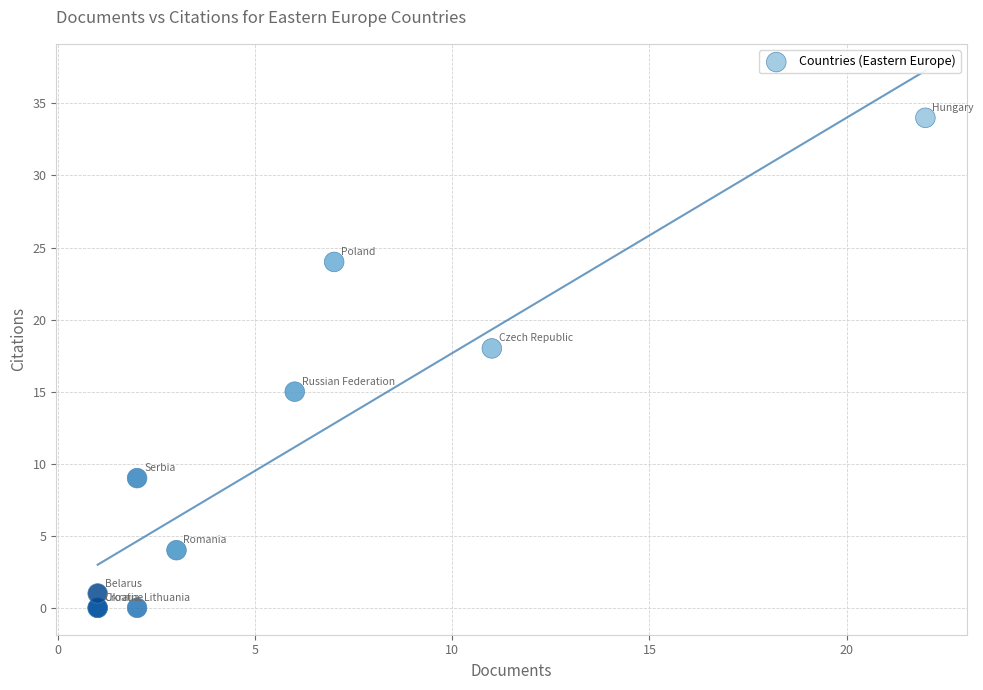

What Y value in the scatter plot is closest to 17?

18